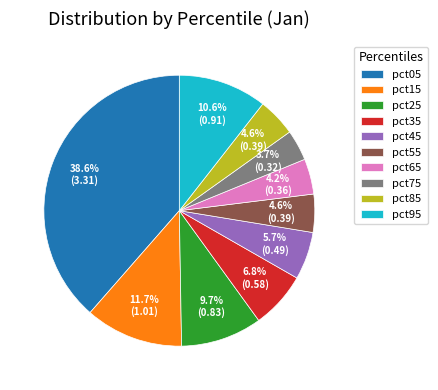

Which slice is the smallest?

pct75